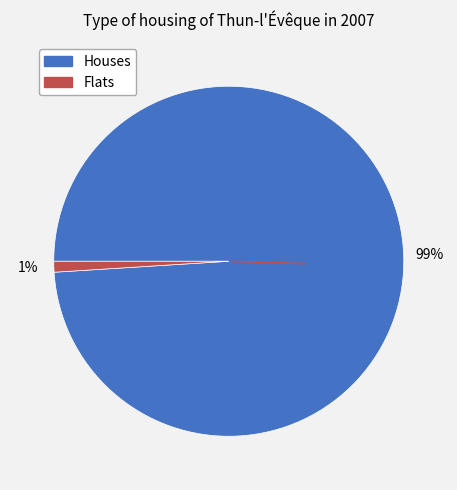

Count the number of slices in the pie.

2